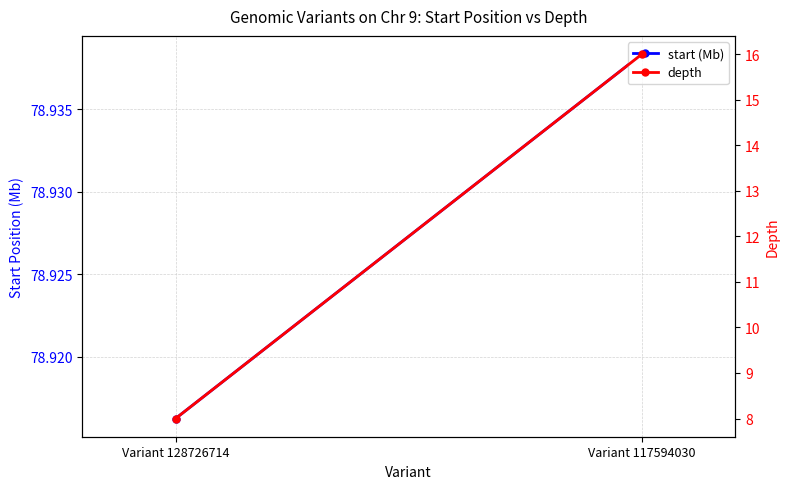

What are all the series names shown in the legend?

start (Mb), depth